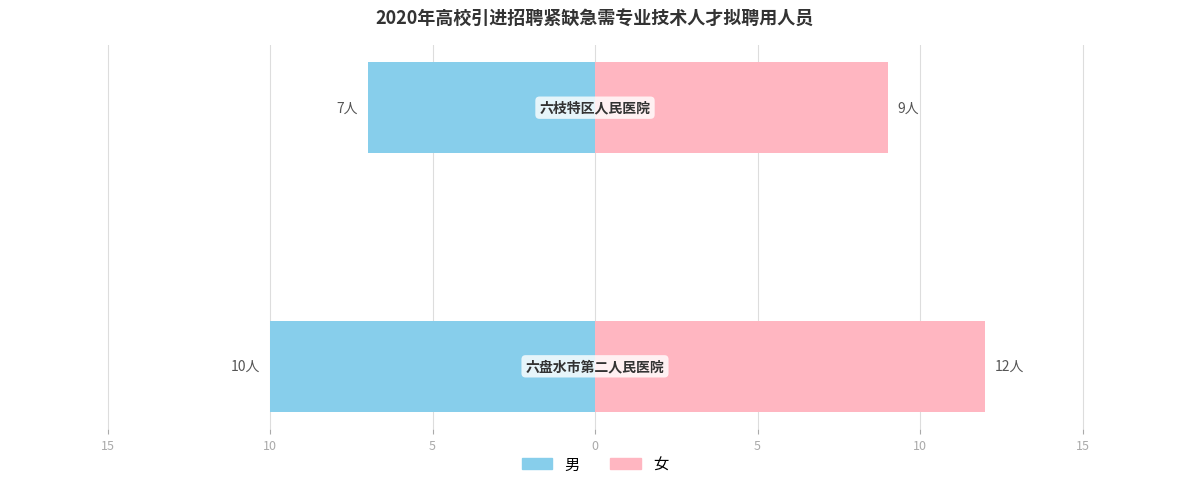

List the series in order of their peak value, lowest first.

男, 女